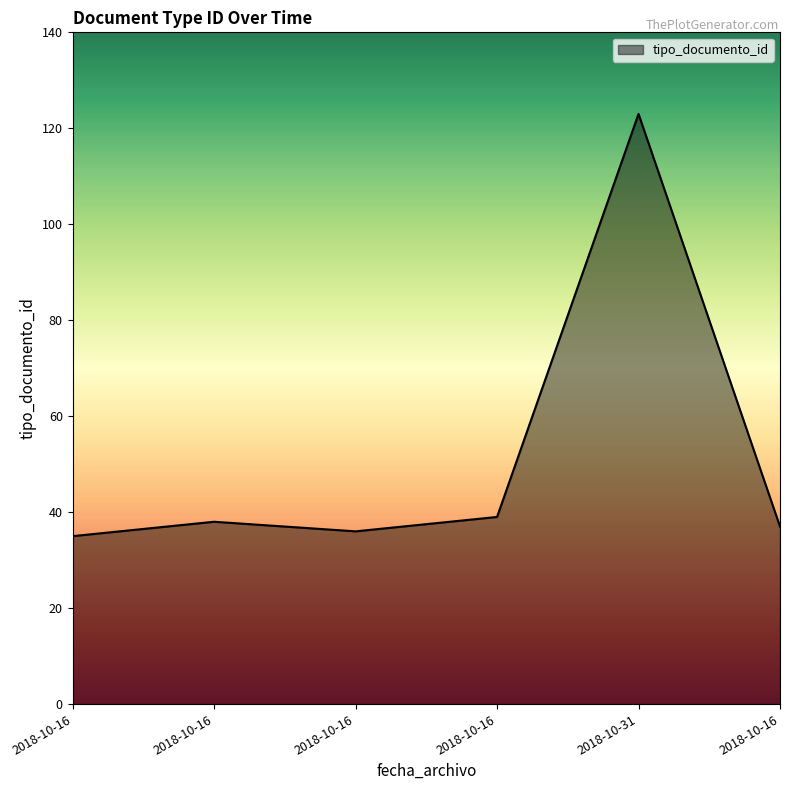

How many interior local valleys (lower than both neighbors) does the data have?

1